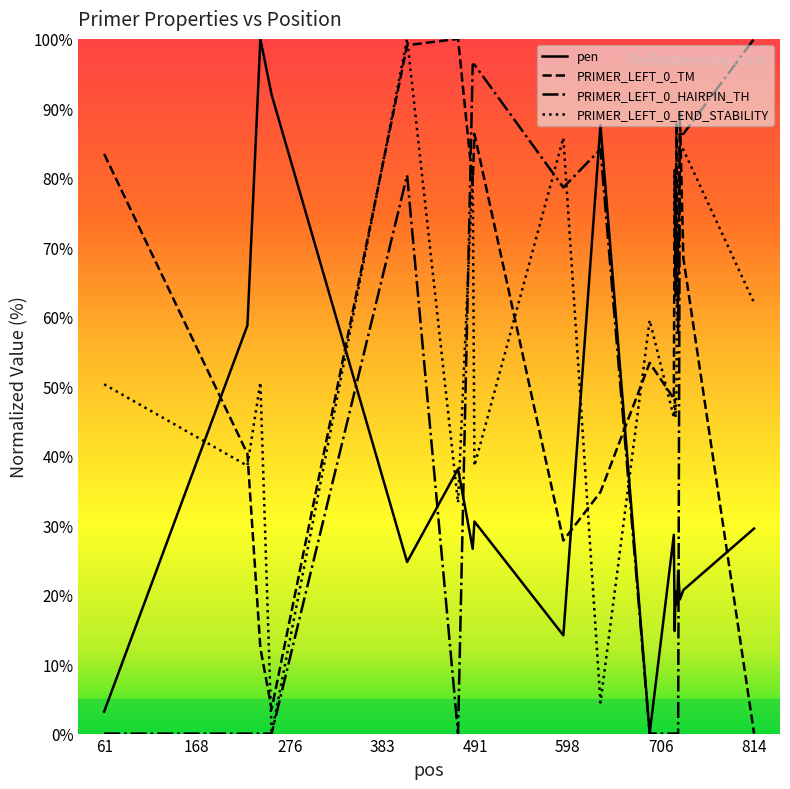

How many data points in PRIMER_LEFT_0_HAIRPIN_TH are above 0?

8